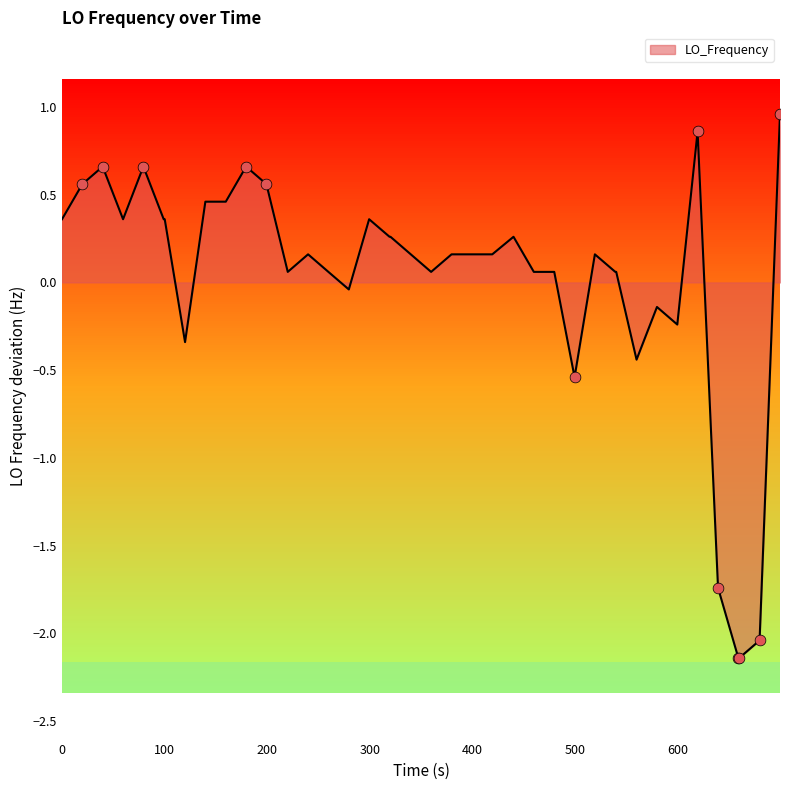

What is the maximum value shown in the chart?

1.0